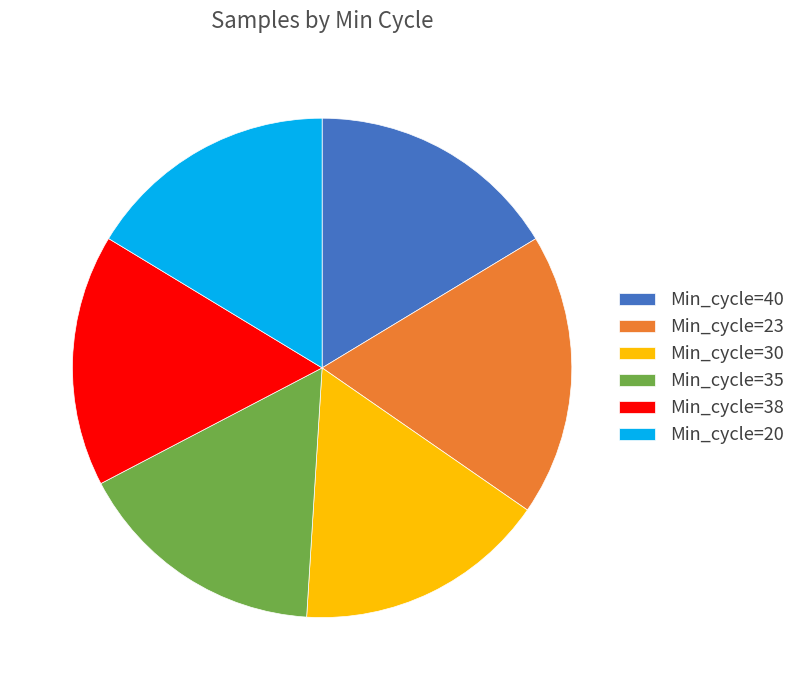

Does any single category account for the majority?

No